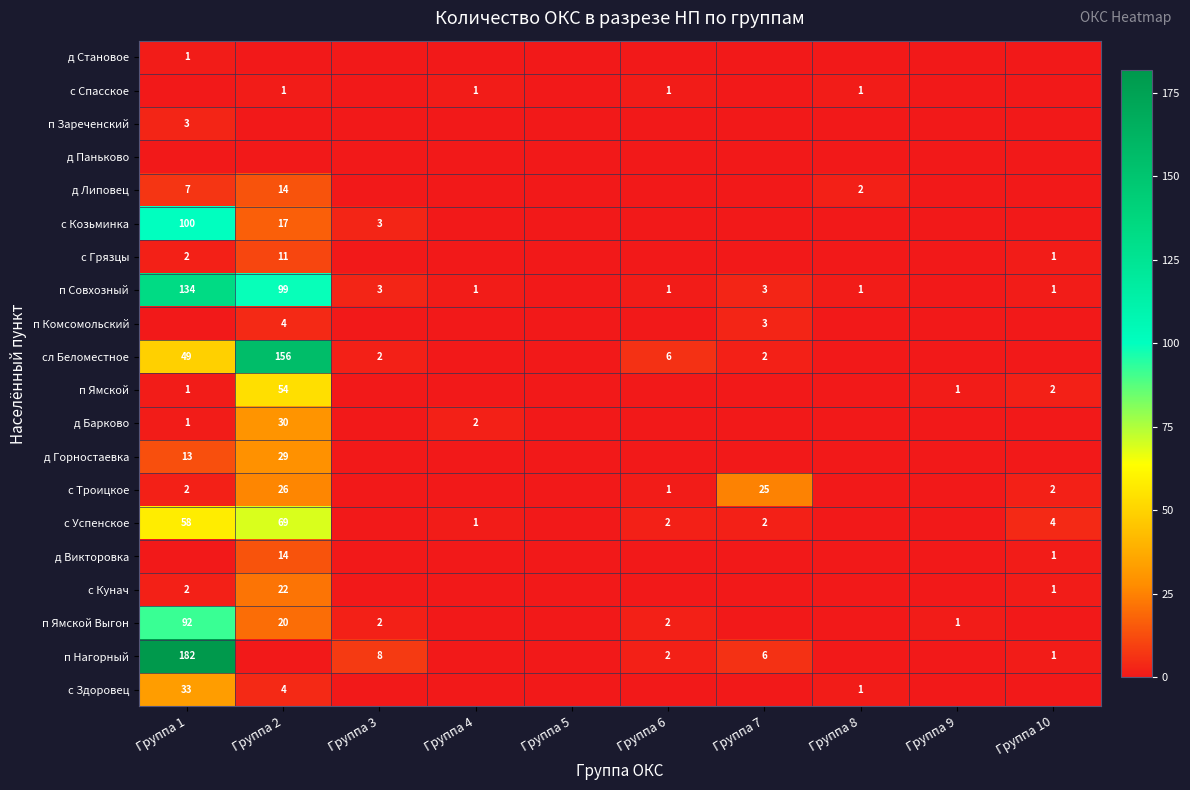

Is it true that с Здоровец equals 2 at Группа 8?

False